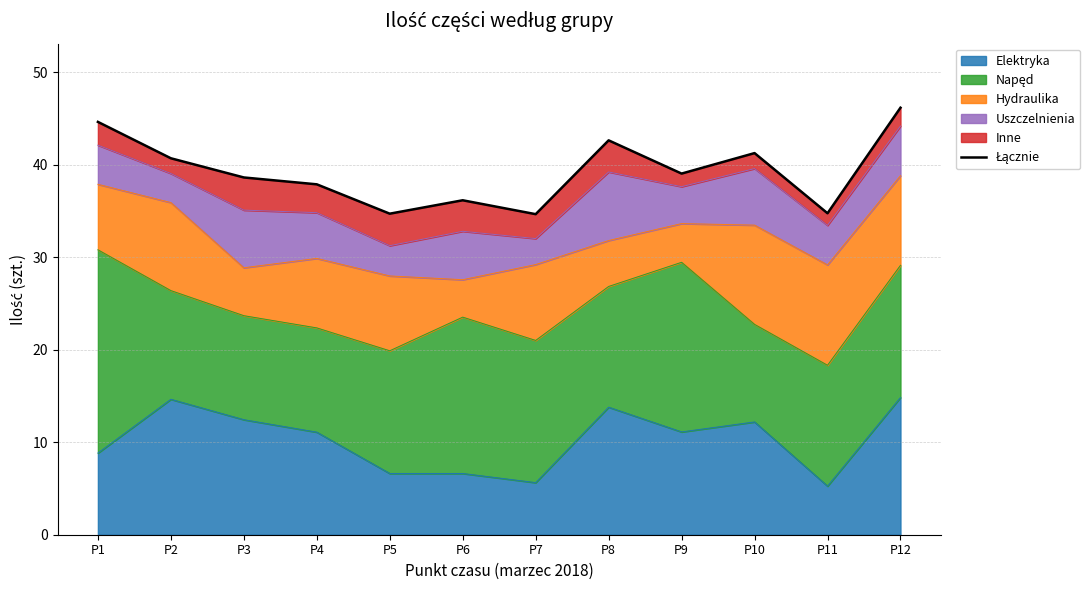

What is the maximum value shown in the chart?

46.1